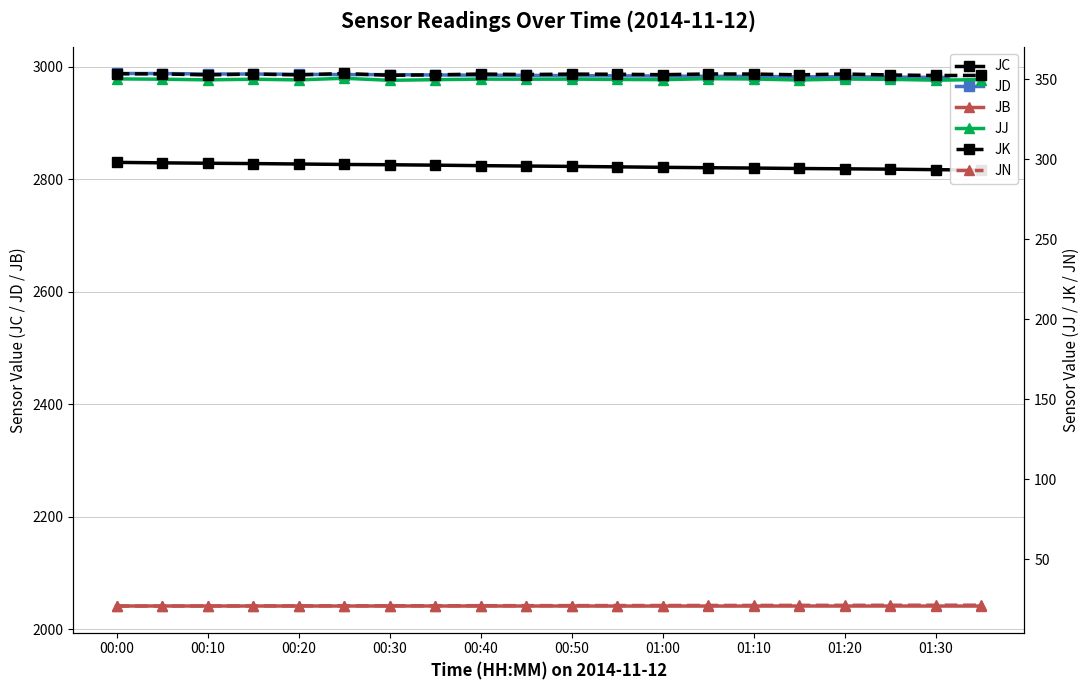

Is it true that JB equals 2040.9 at 01:30?

True